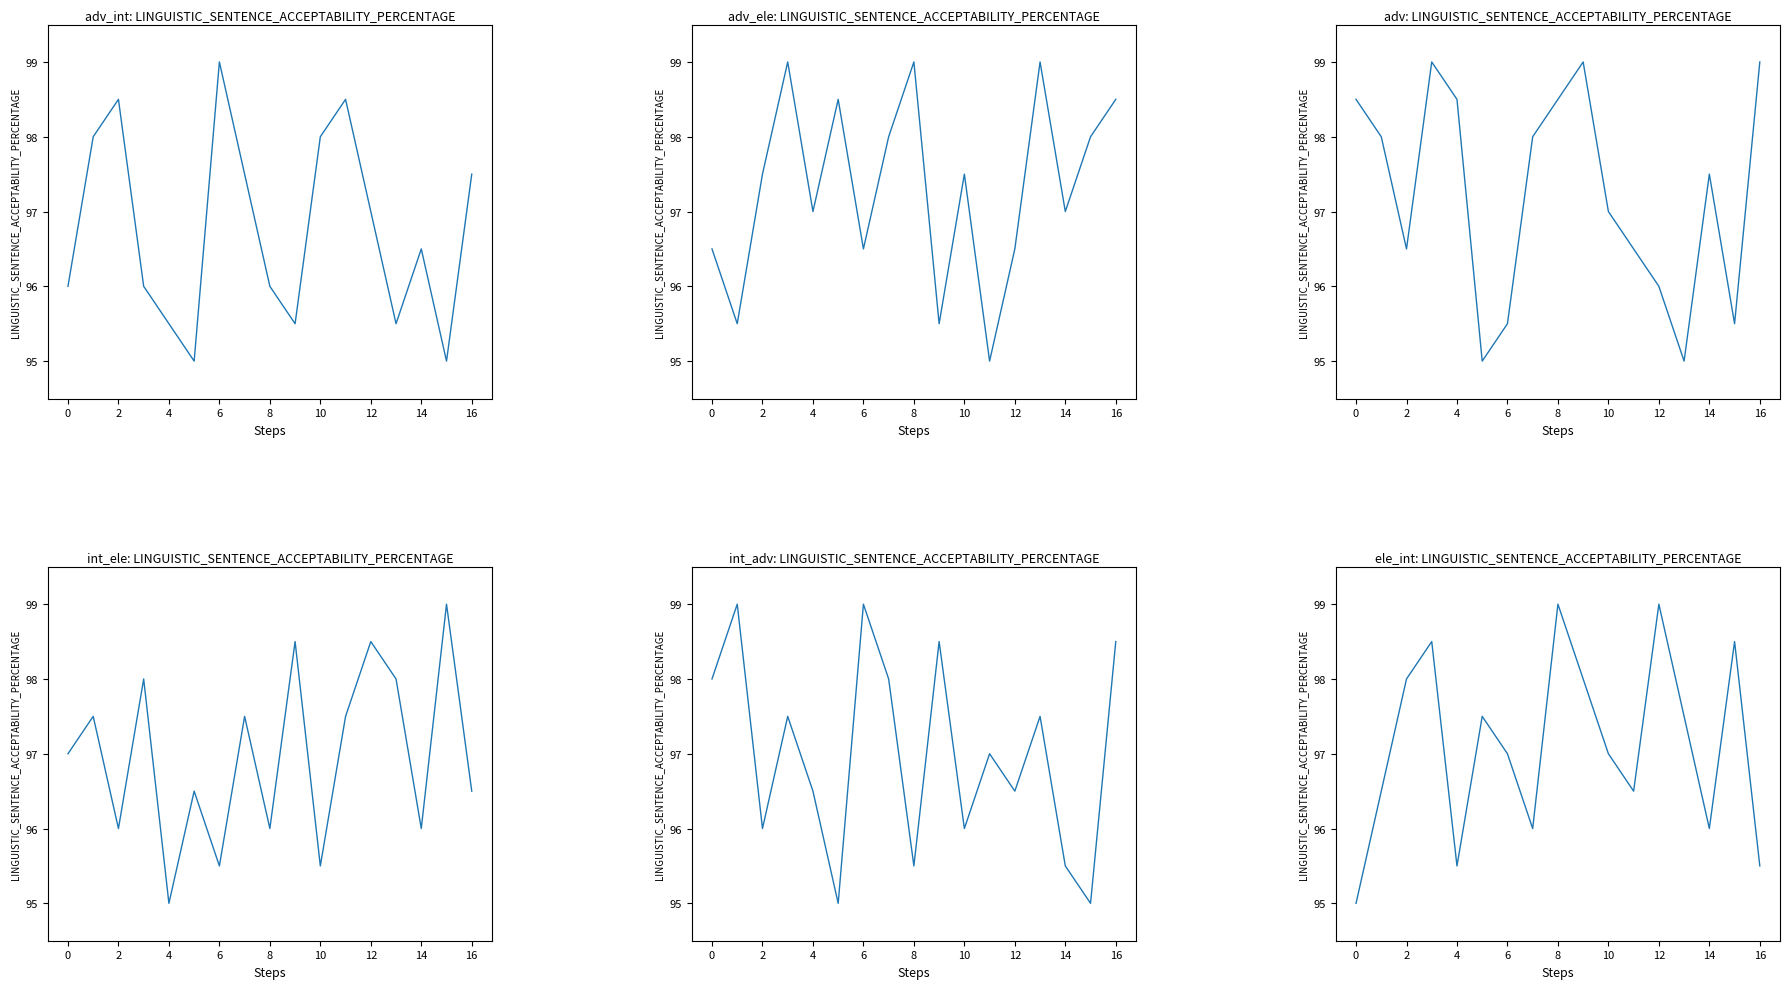

Rank the series by their maximum value, from highest to lowest.

col_2, col_5, col_8, col_4, col_6, col_9